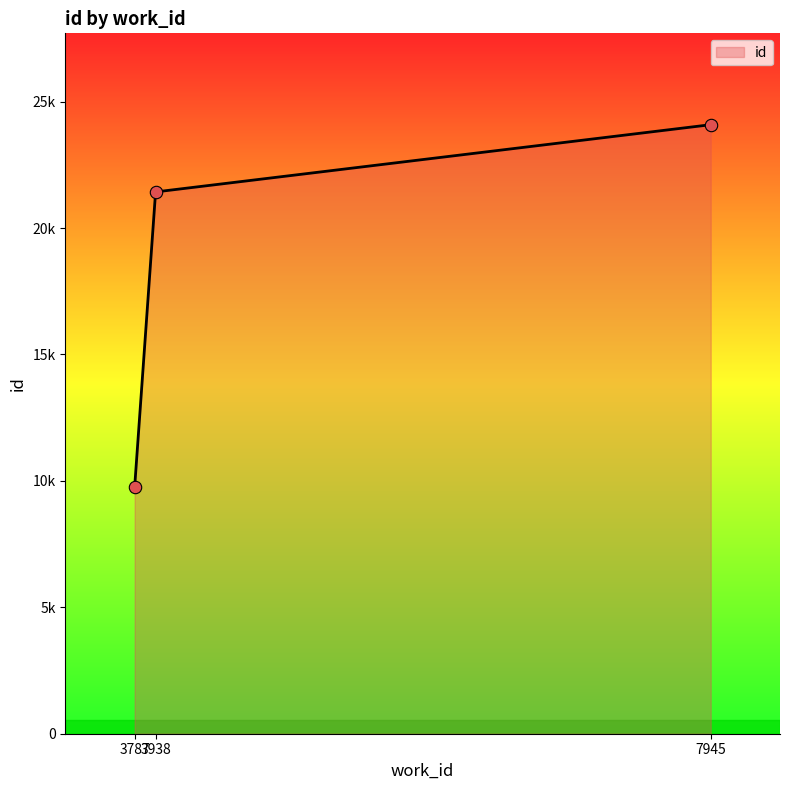

Which has a higher value, 3938 or 3787?

3938